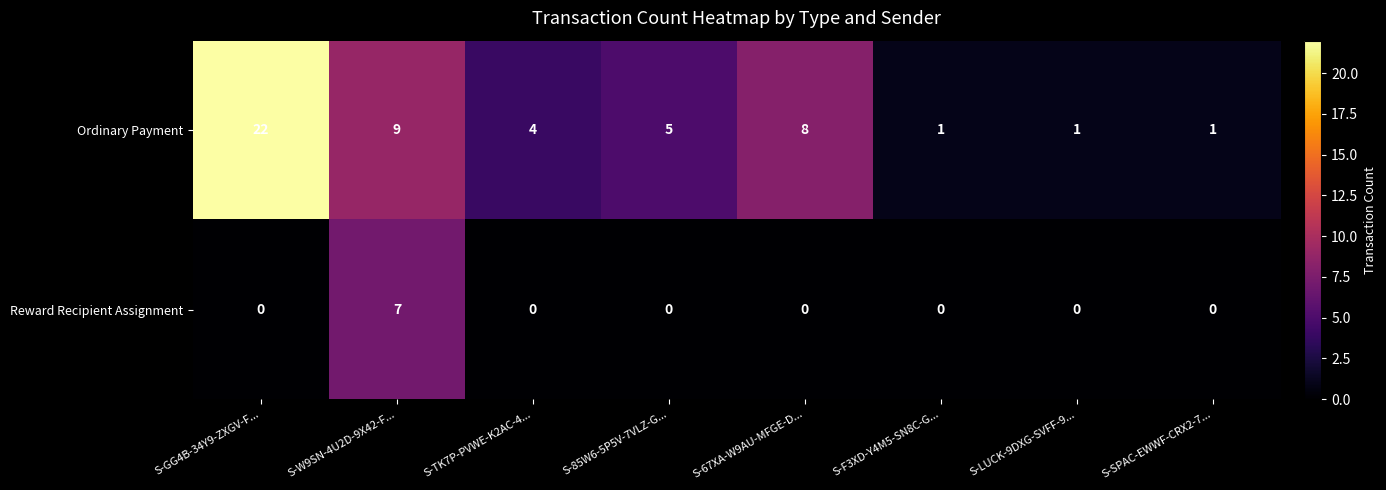

Rank the series by their average value, from lowest to highest.

Reward Recipient Assignment, Ordinary Payment